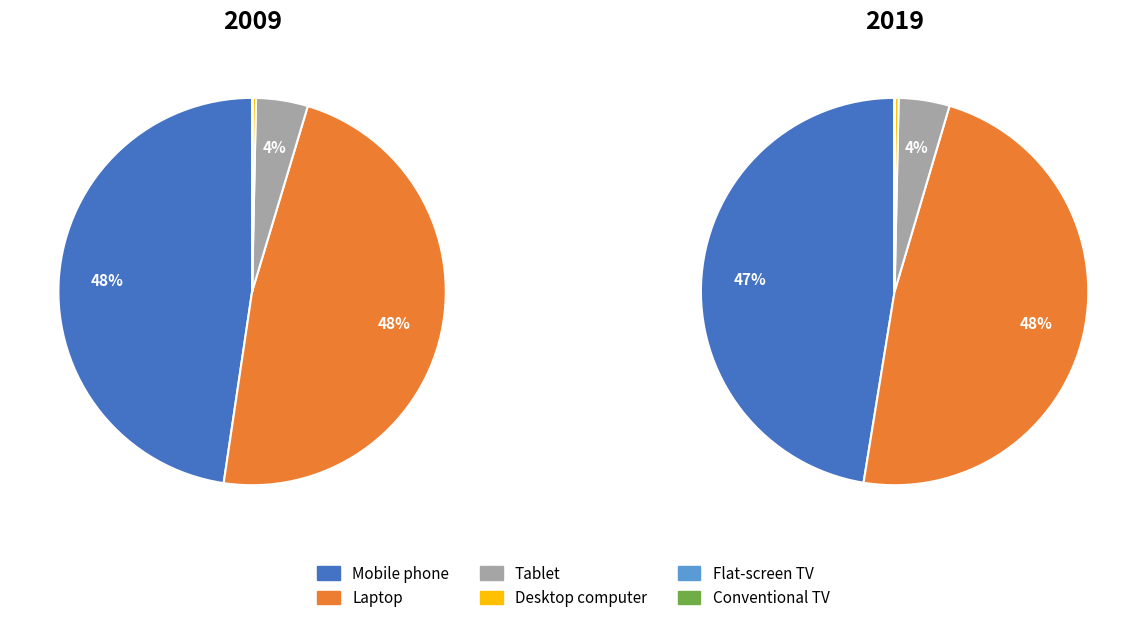

Does any single category account for the majority?

No